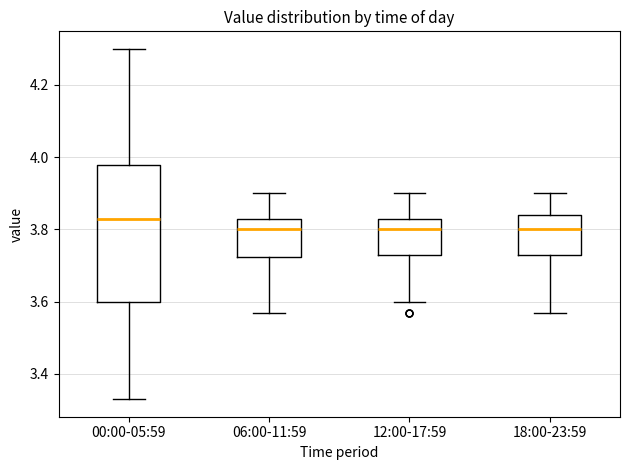

Comparing the boxes themselves (not the whiskers), which one is the tallest?

00:00-05:59